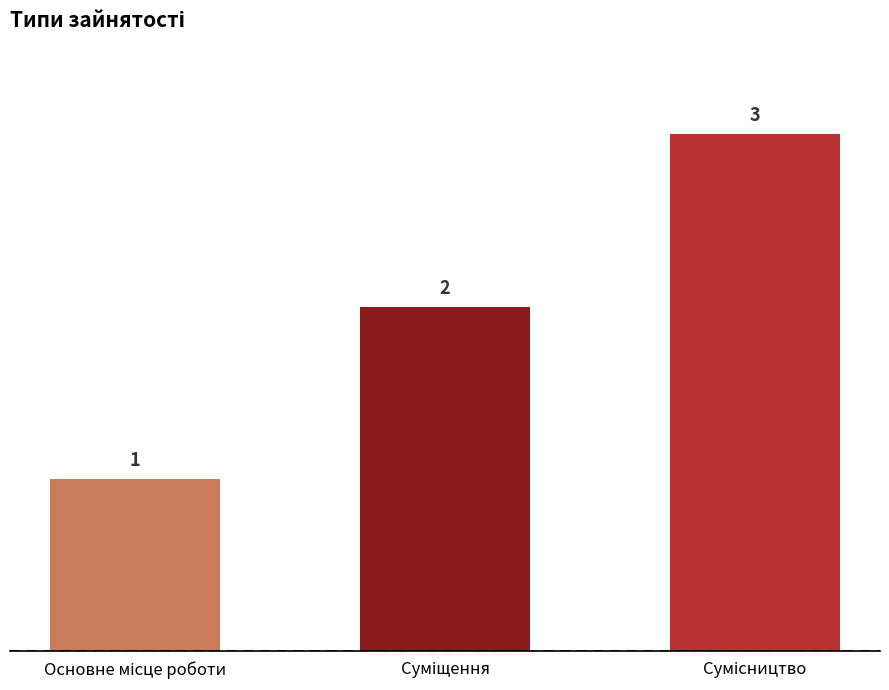

What is the sum of all values?

6